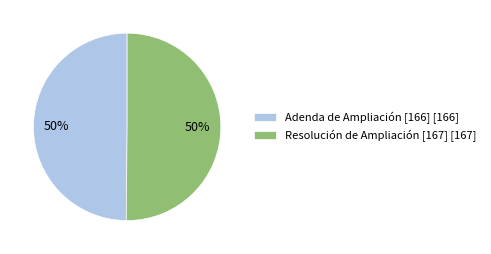

What is the ratio of the value at Adenda de Ampliación [166] [166] to the value at Resolución de Ampliación [167] [167]?

1.0